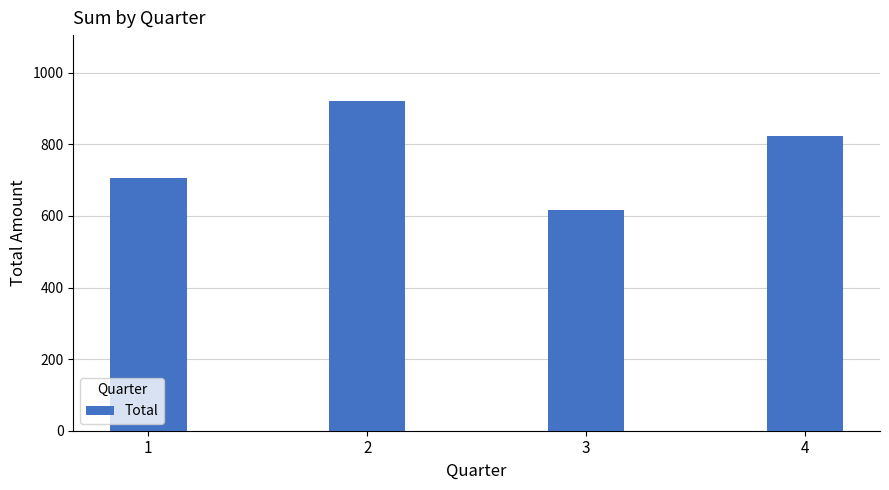

What is the change in value from 1 to 4?

+117